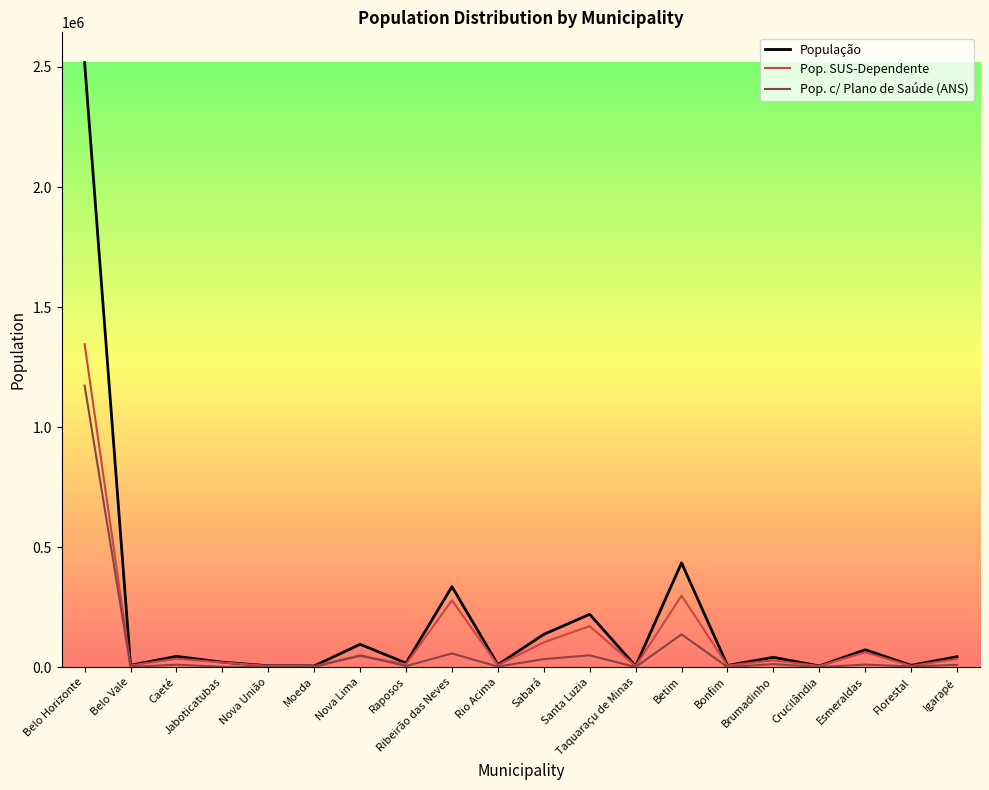

Is this an area chart (filled region under the line)?

No